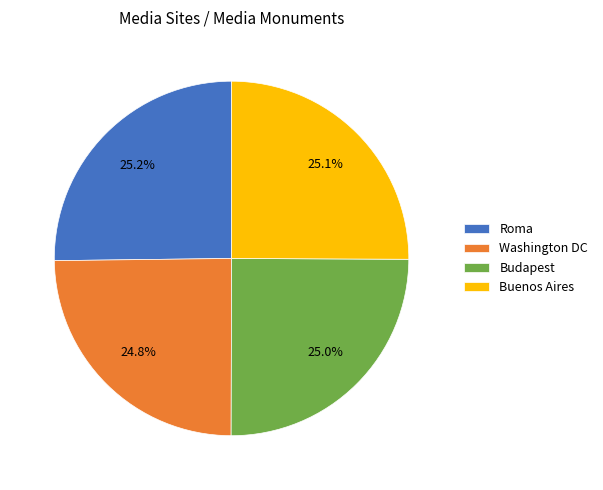

To the nearest percent, what is the average slice percentage?

25%